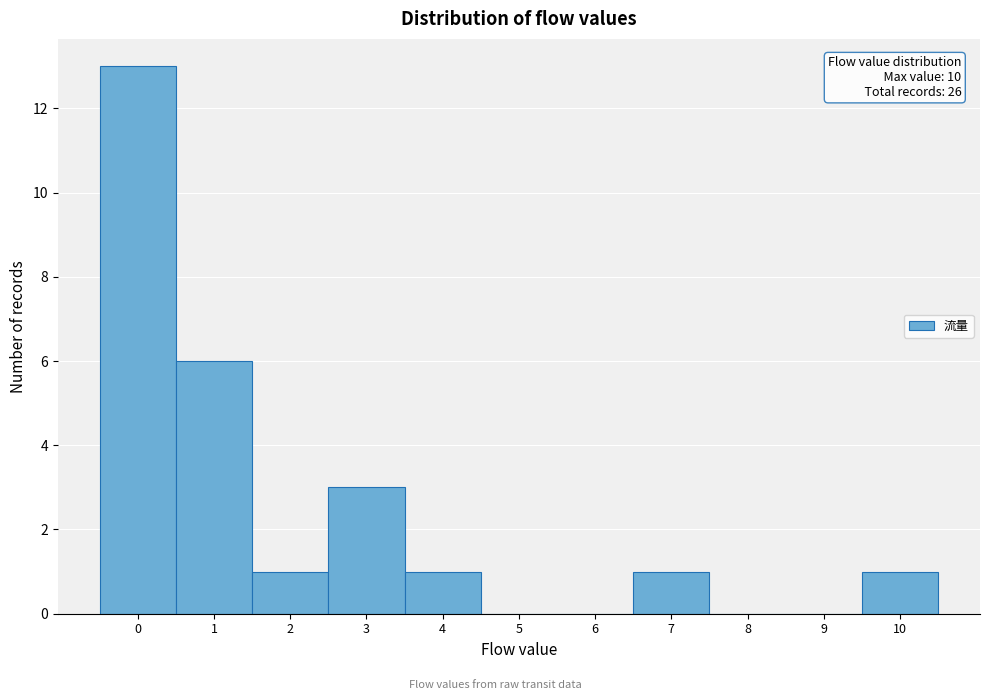

Which range on the x-axis has the tallest bar?

-0.5 to 0.5